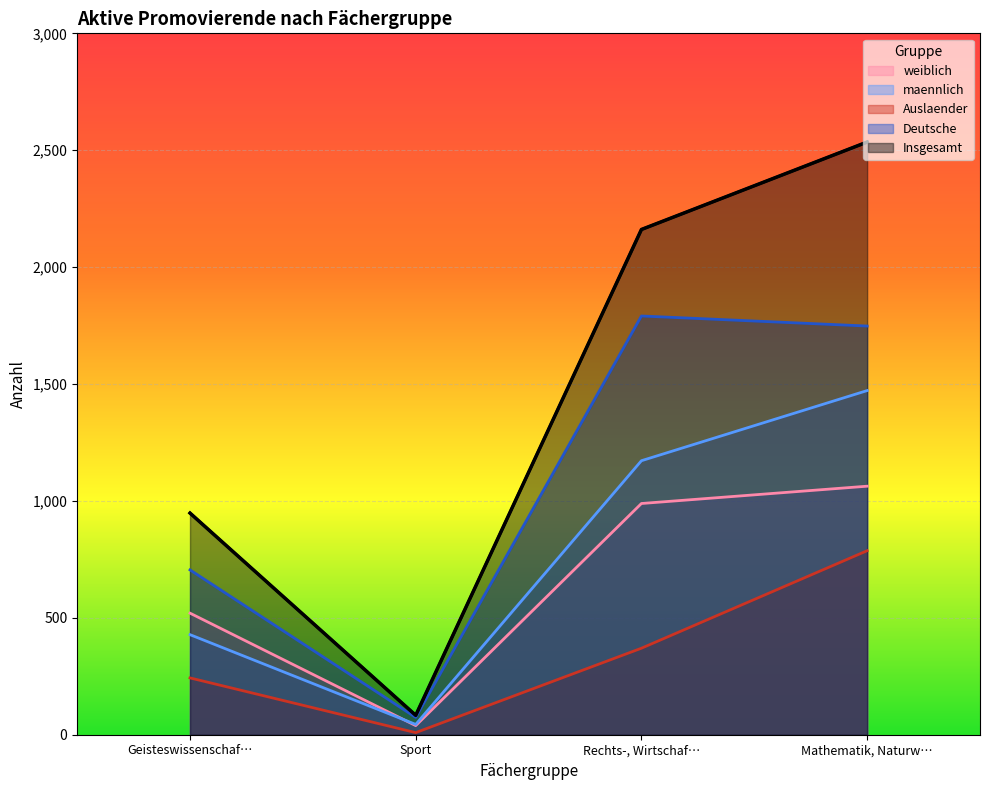

How many lines are shown in the chart?

5